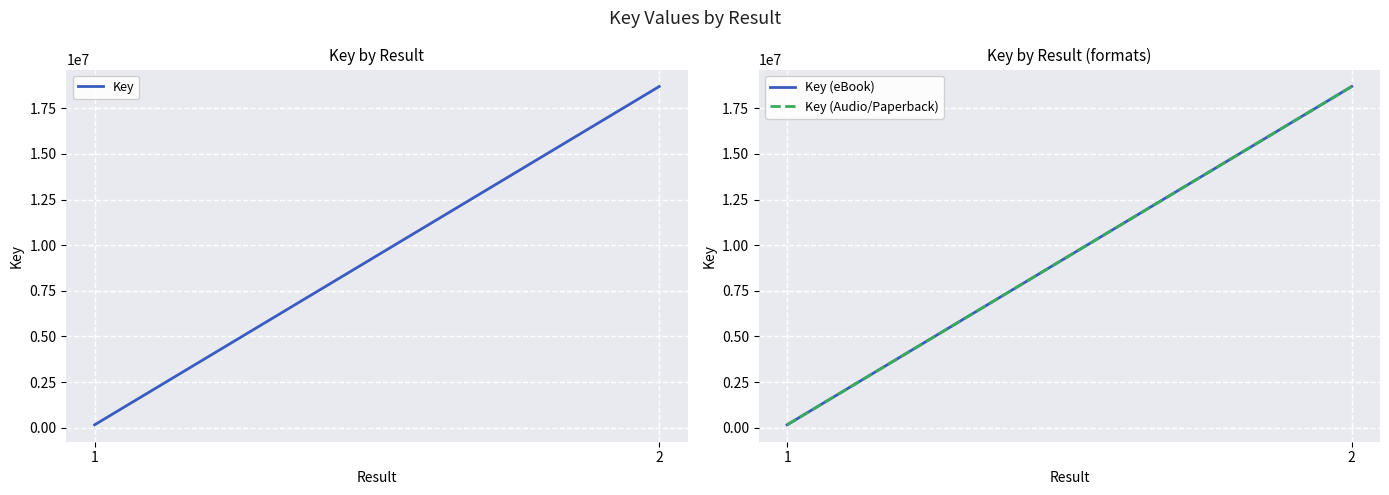

How many Key (Audio/Paperback) values are between 160878 and 18696919?

2